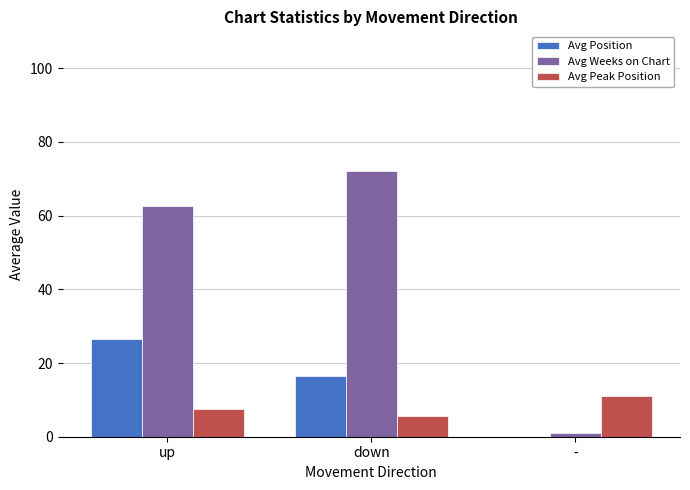

What is the difference between the maximum and minimum values in the Avg Weeks on Chart series?

71.1